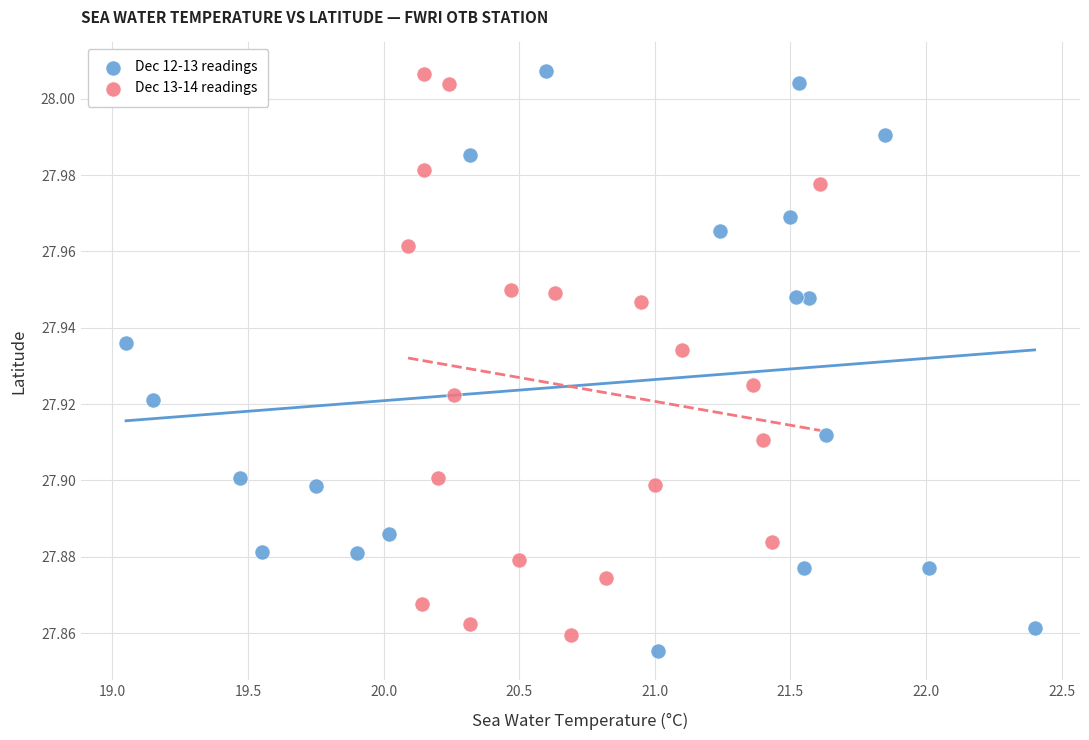

Which series reaches the minimum Y coordinate?

Dec 12-13 readings